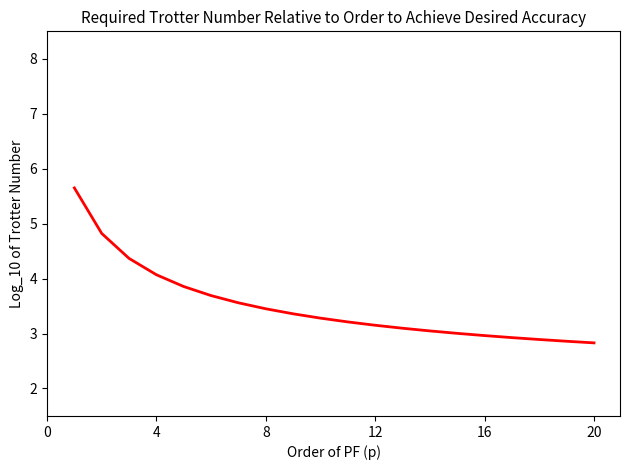

What is the minimum value shown in the chart?

2.8